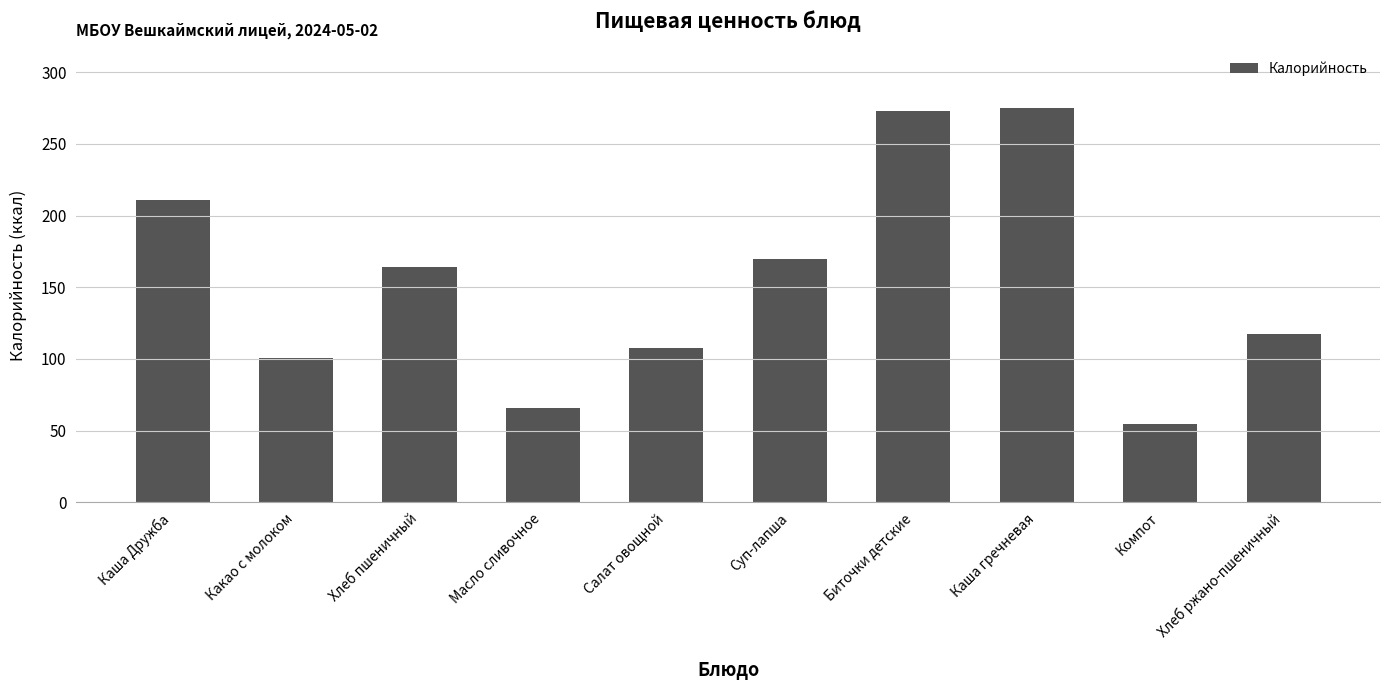

What is the difference between the second highest and second lowest values?

207.1